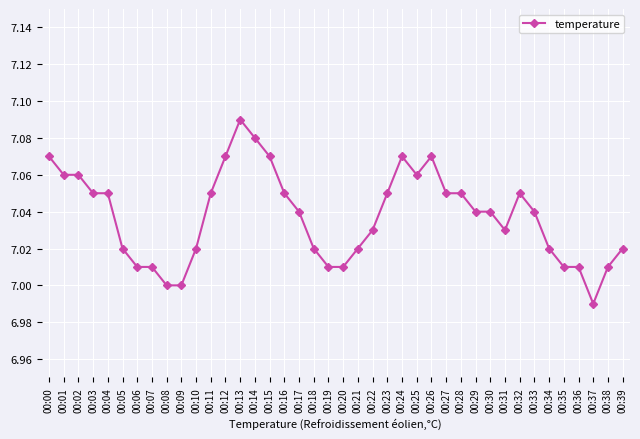

Which has a higher value, 00:14 or 00:20?

00:14